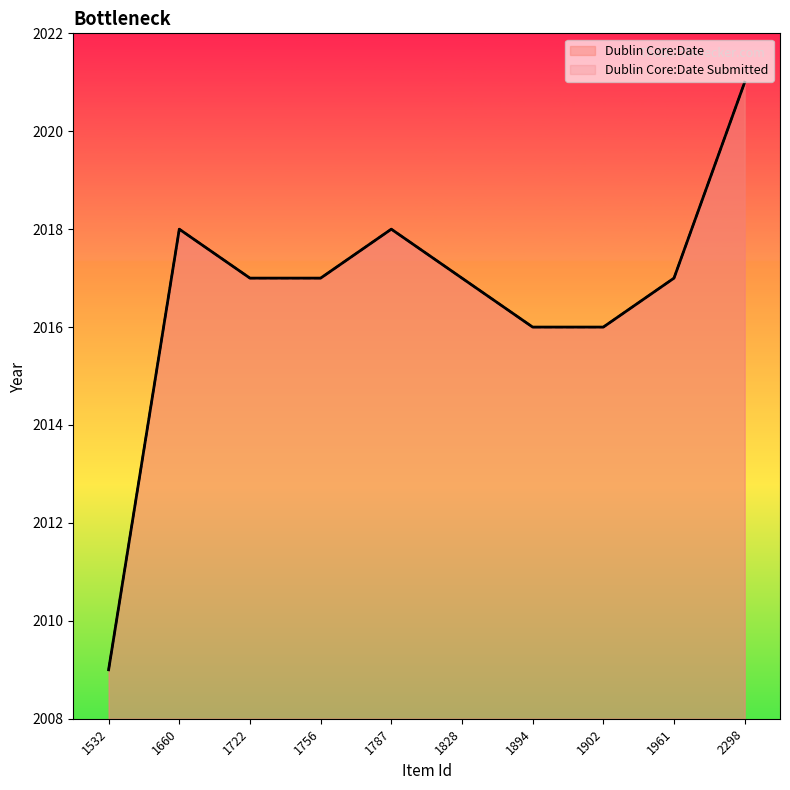

What is the smallest value displayed?

2009